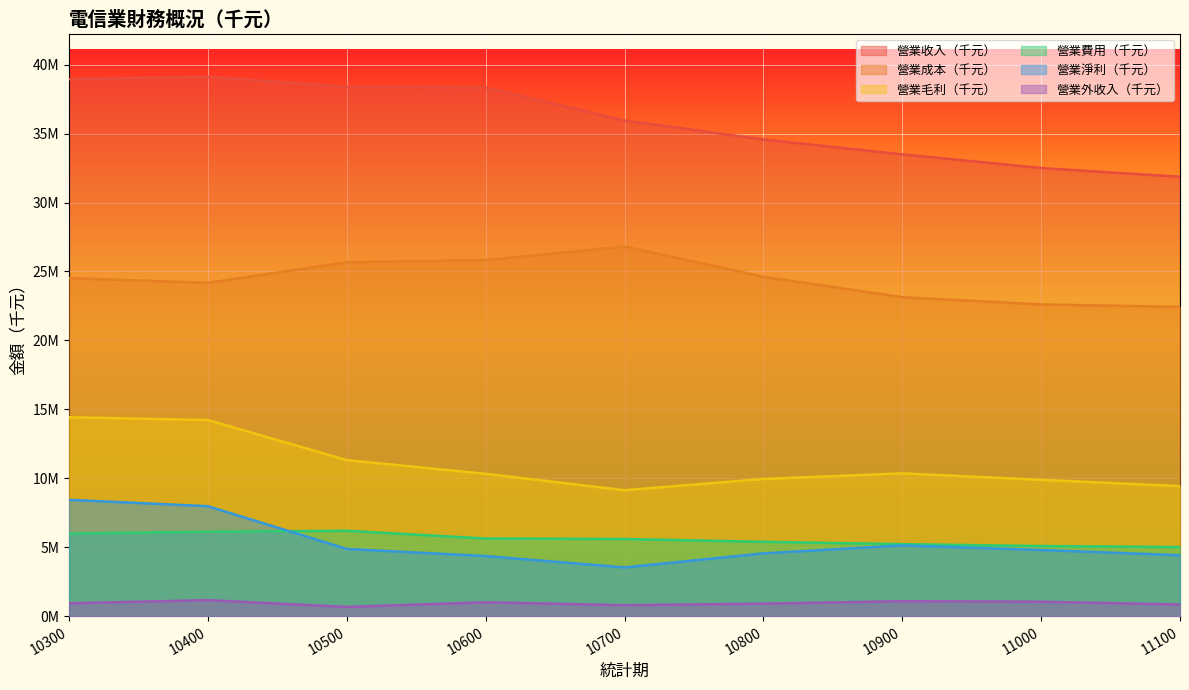

What is the sum of all 營業費用（千元） values?

50271229.2